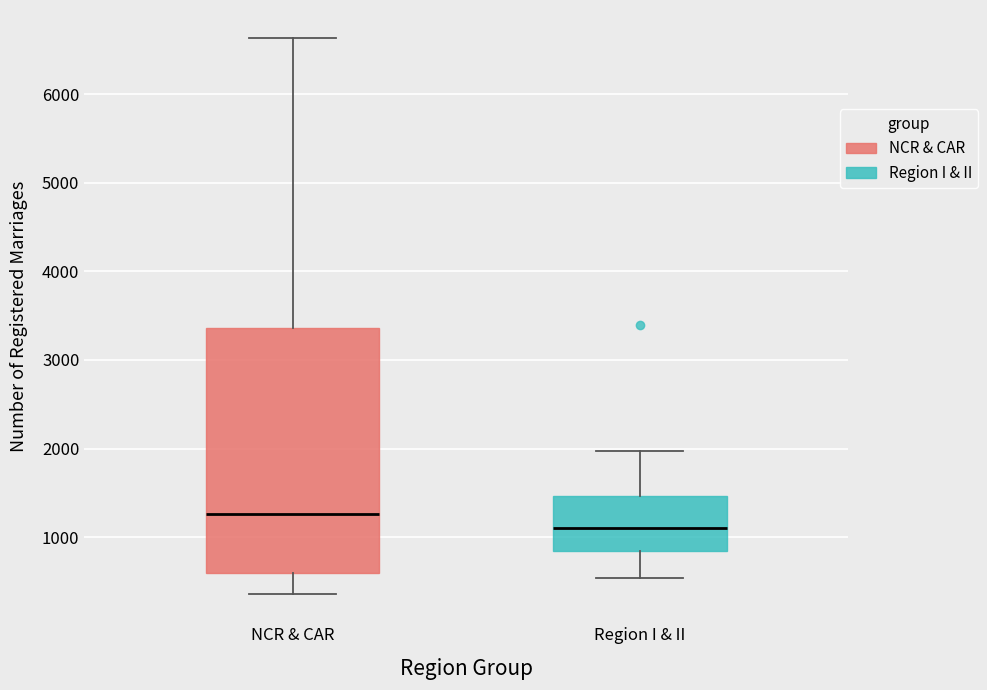

Reading left to right, read every box against the y-axis: the position of its median line, the range the box covers, and the ends of its whiskers. The values are not printed on the chart, so give them approximately, as read against the axis.

NCR & CAR: median 1300, box 600 to 3400, whiskers 400 to 6600
Region I & II: median 1100, box 800 to 1500, whiskers 500 to 2000